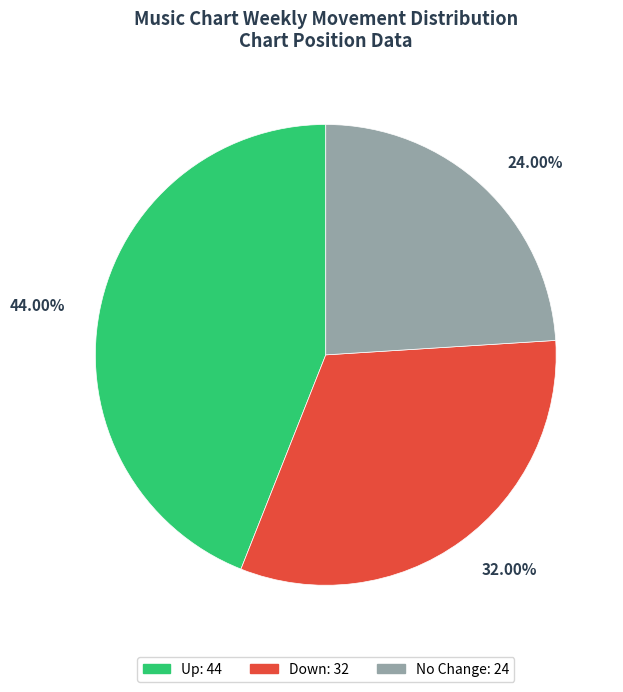

Is there a majority slice in this chart?

No